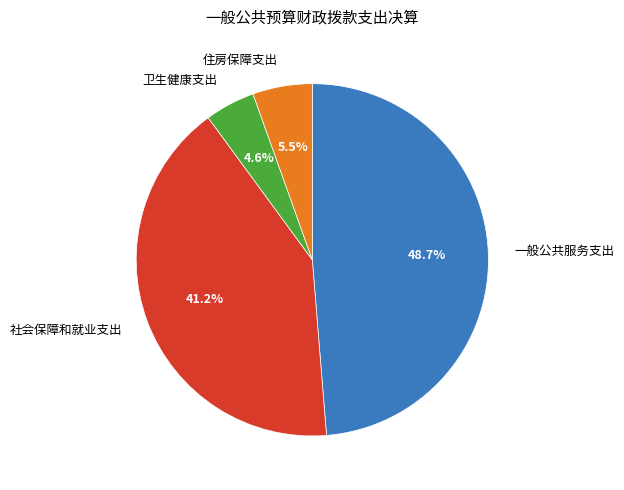

Between 一般公共服务支出 and 社会保障和就业支出, which is larger?

一般公共服务支出